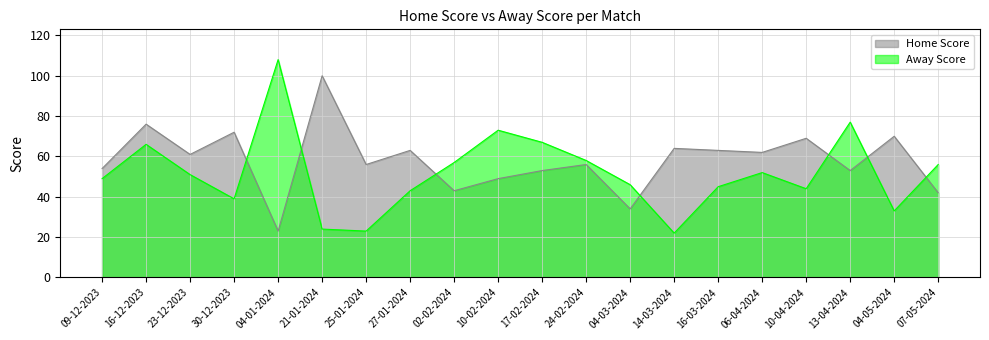

At 06-04-2024, list the series in order from largest to smallest.

Home Score, Away Score